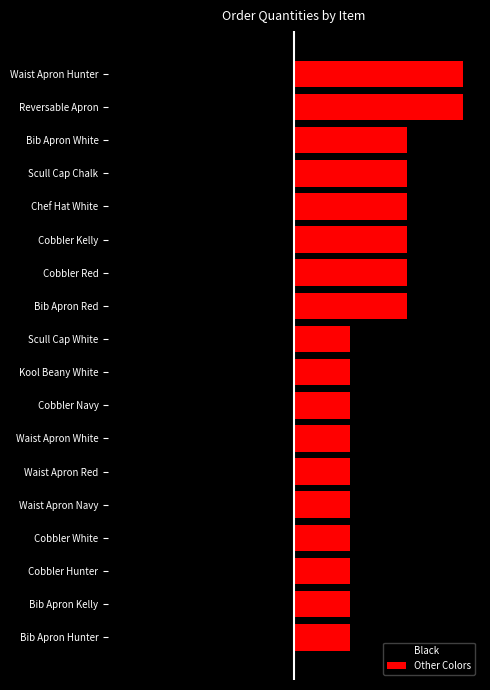

What is the value of the Other Colors bar at the 18th from the left?

6